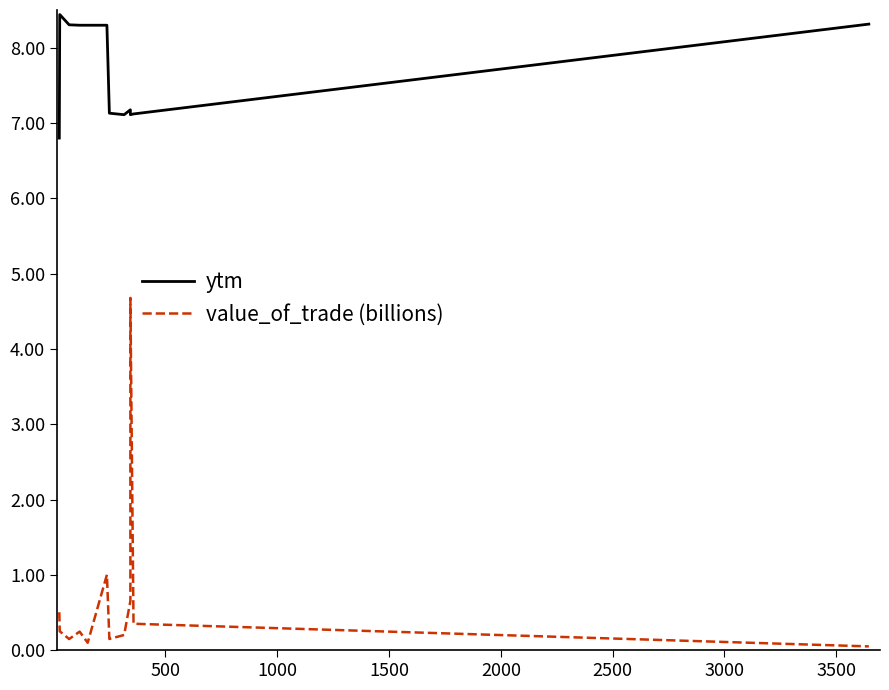

How many values in the ytm series are below 8?

6